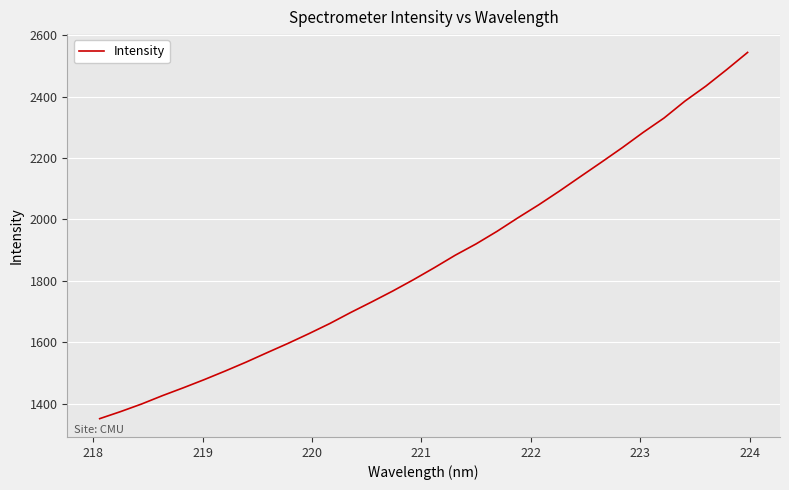

What is the smallest value displayed?

1351.1